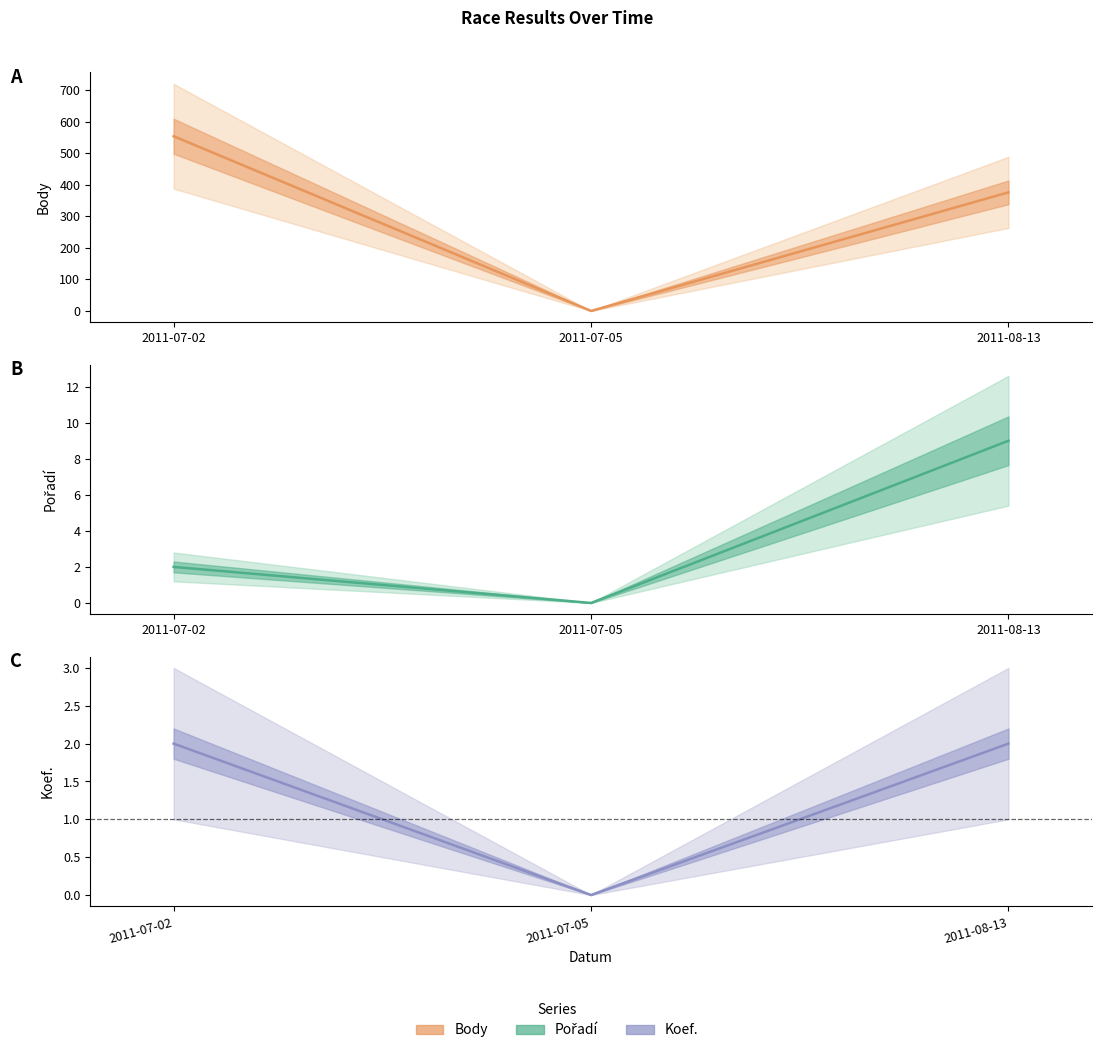

Which category has the lowest value in the Pořadí series?

2011-07-05